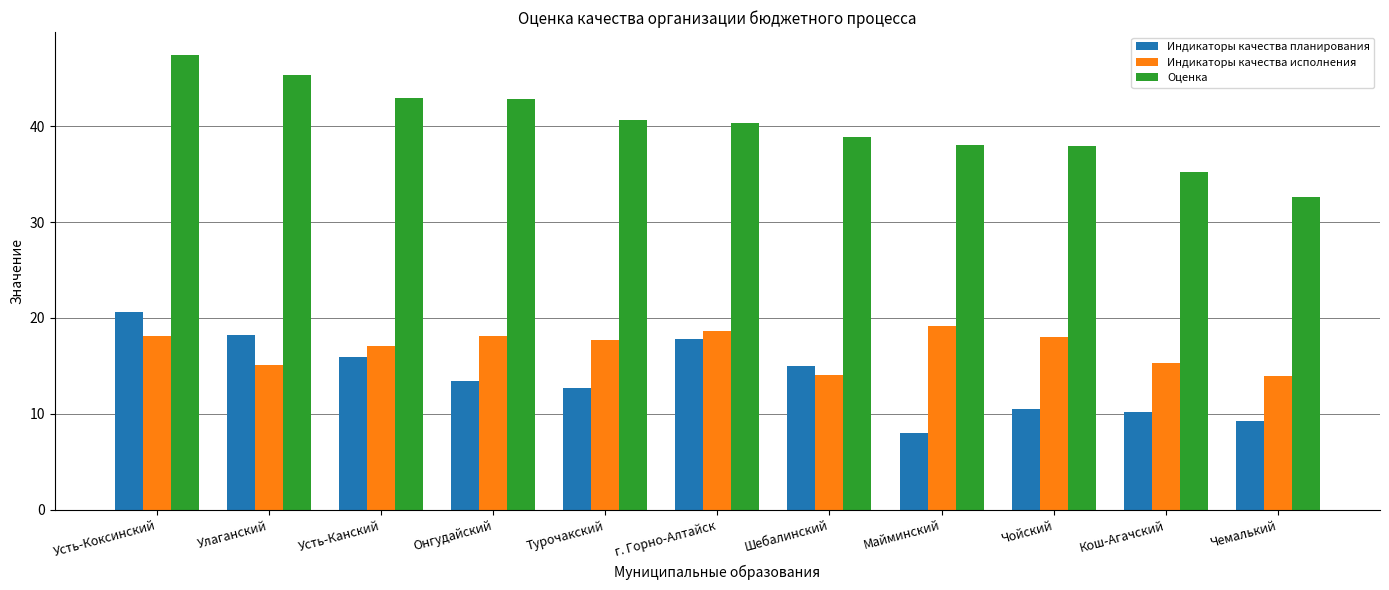

At which category is the sum across all series the highest?

Усть-Коксинский